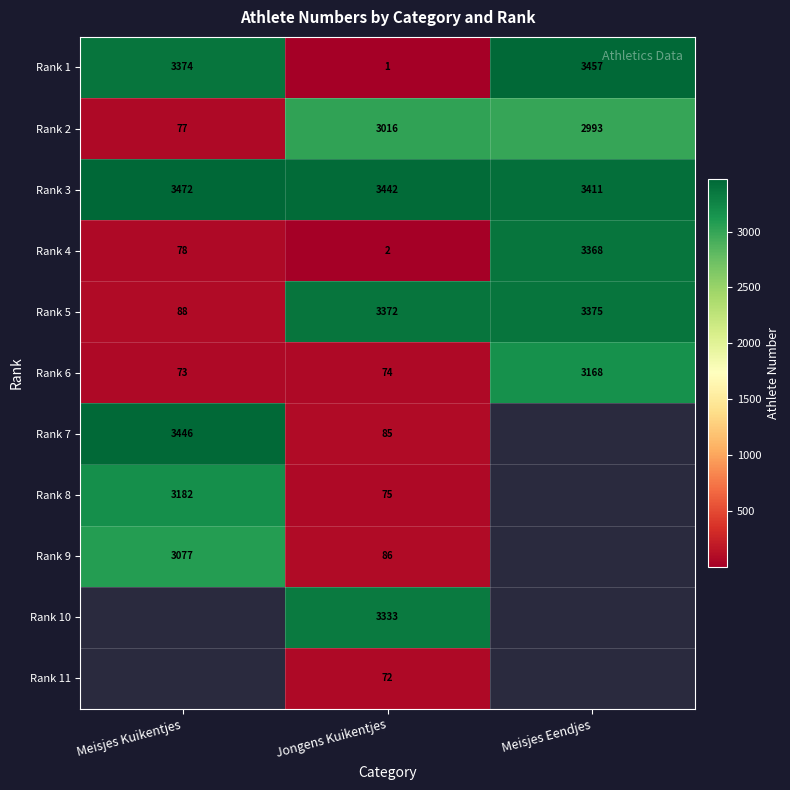

Where is Rank 1 nearest to the value 1729?

Meisjes Kuikentjes